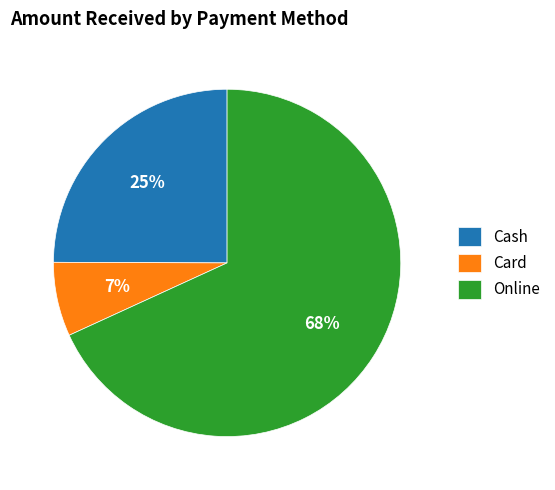

How many segments does this pie chart have?

3